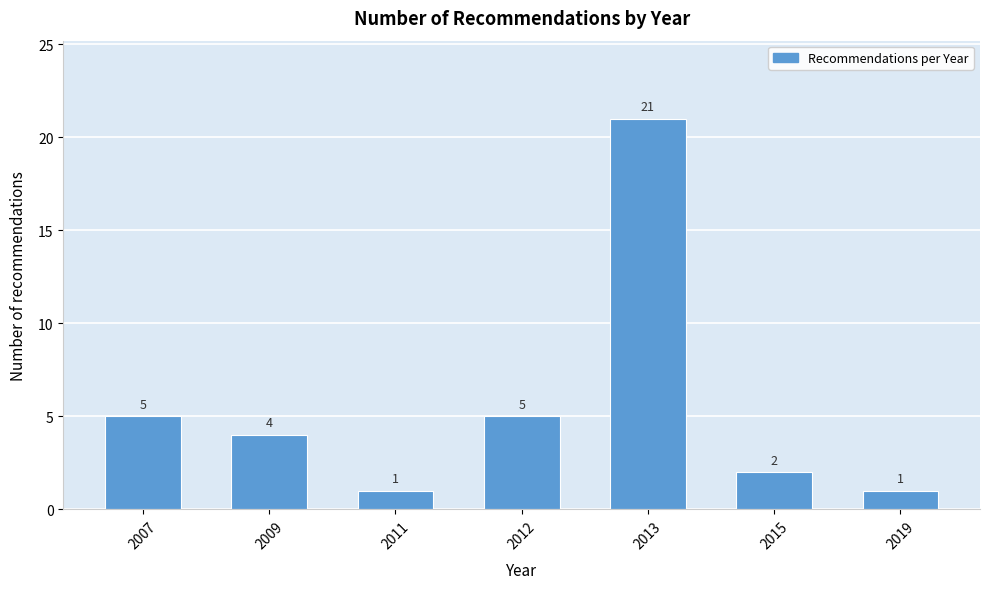

Reading left to right, list all the values displayed in this chart.

5	4	1	5	21	2	1